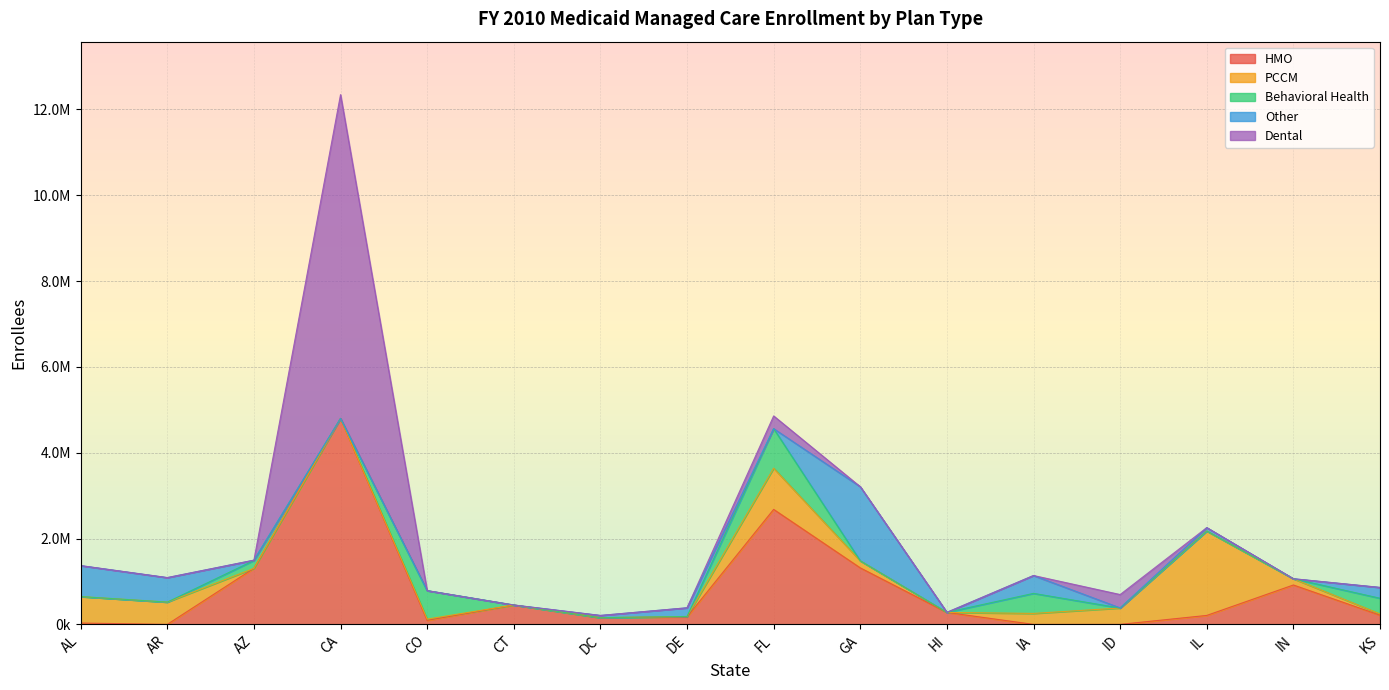

Is it true that Dental equals -2793830 at DC?

False